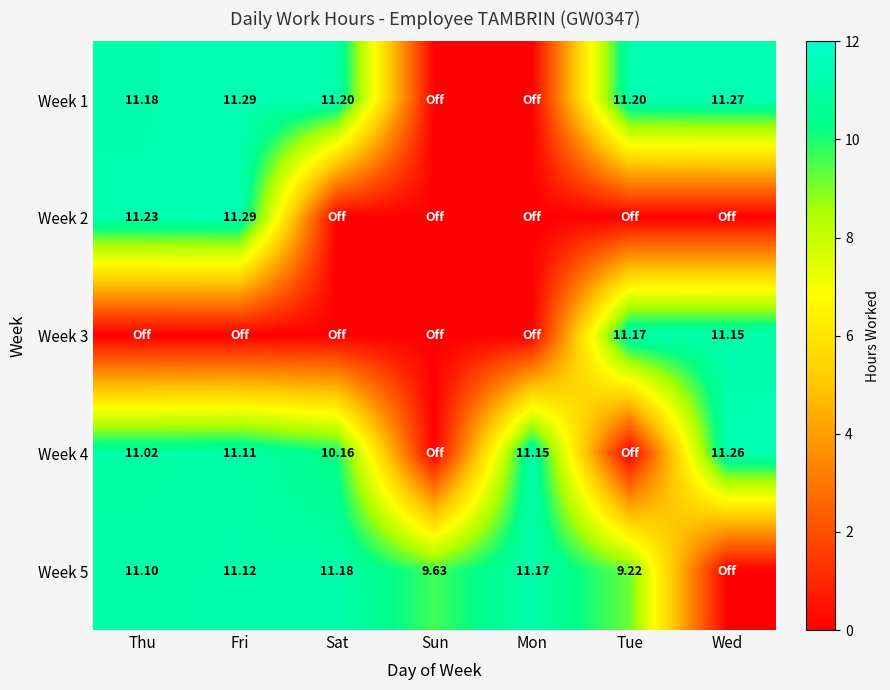

Is the value of Week 3 at Wed greater than the value of Week 4 at Sat?

Yes